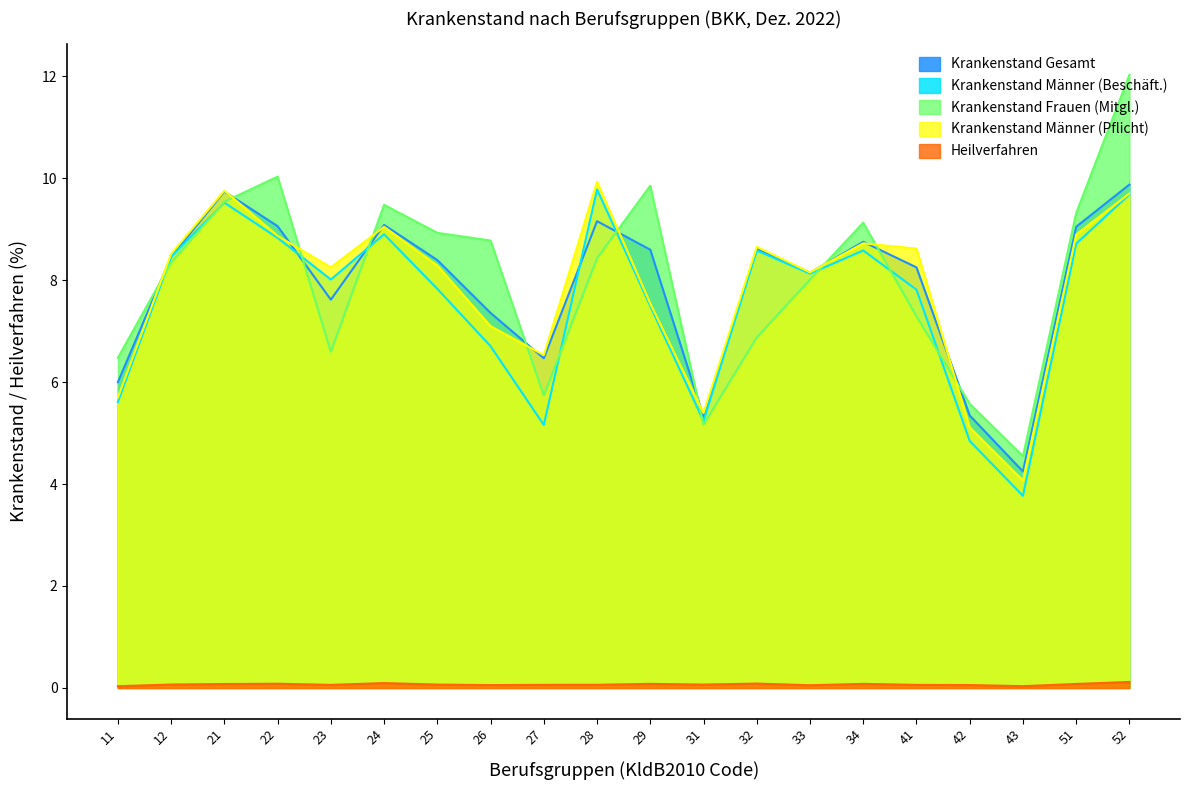

What is the difference between the Krankenstand Männer (Pflicht) values at 51 and 12?

0.4